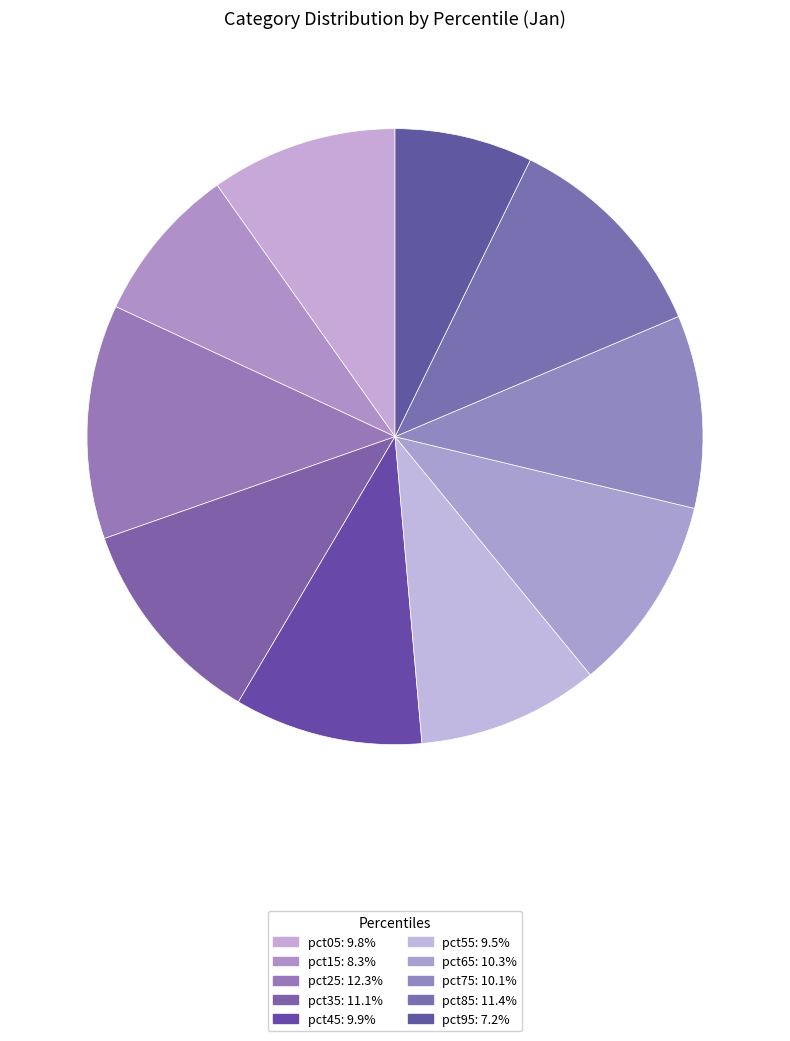

The pct15 slice represents 8% of the pie. True or false?

True